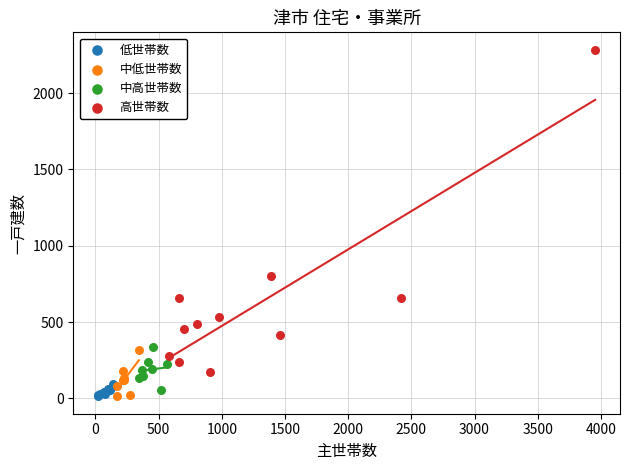

Which series has the largest Y range (max minus min)?

高世帯数